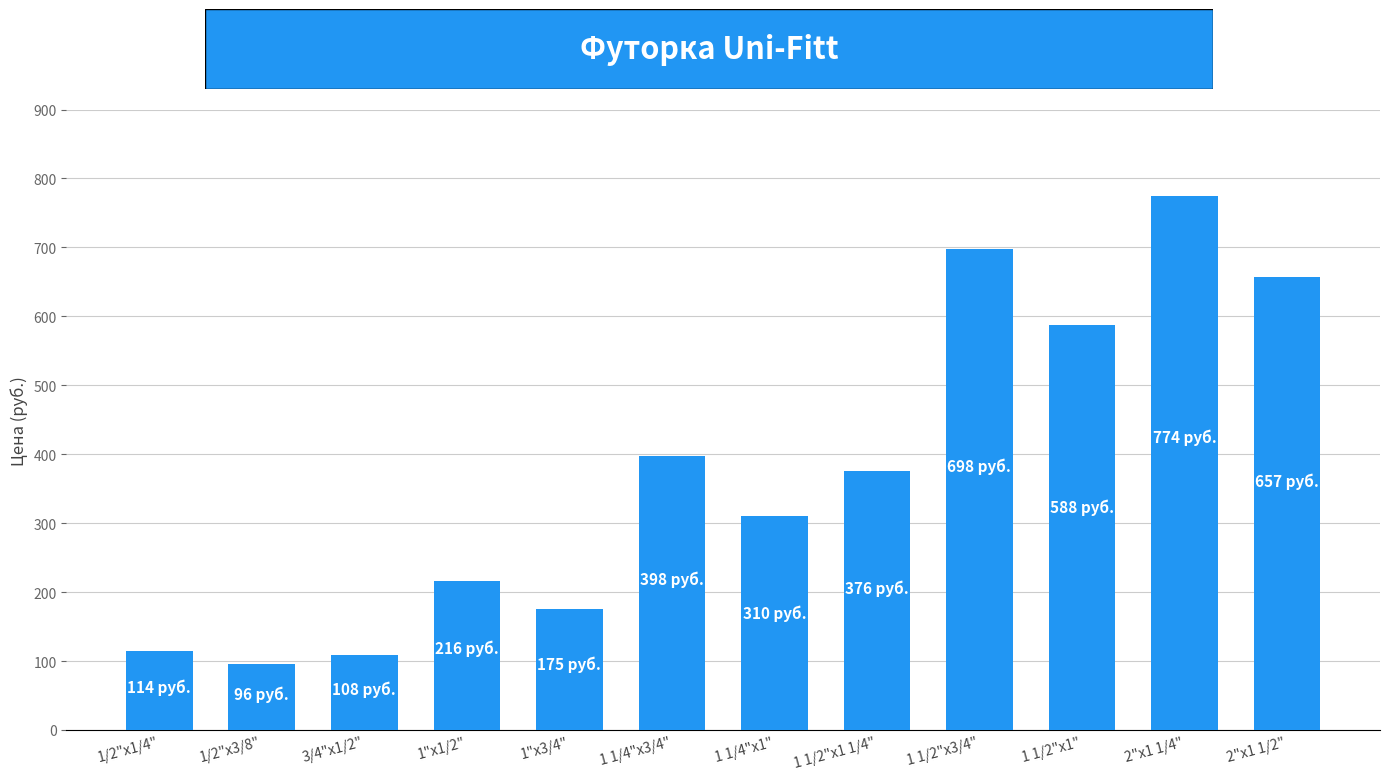

How many data points are less than 376?

6